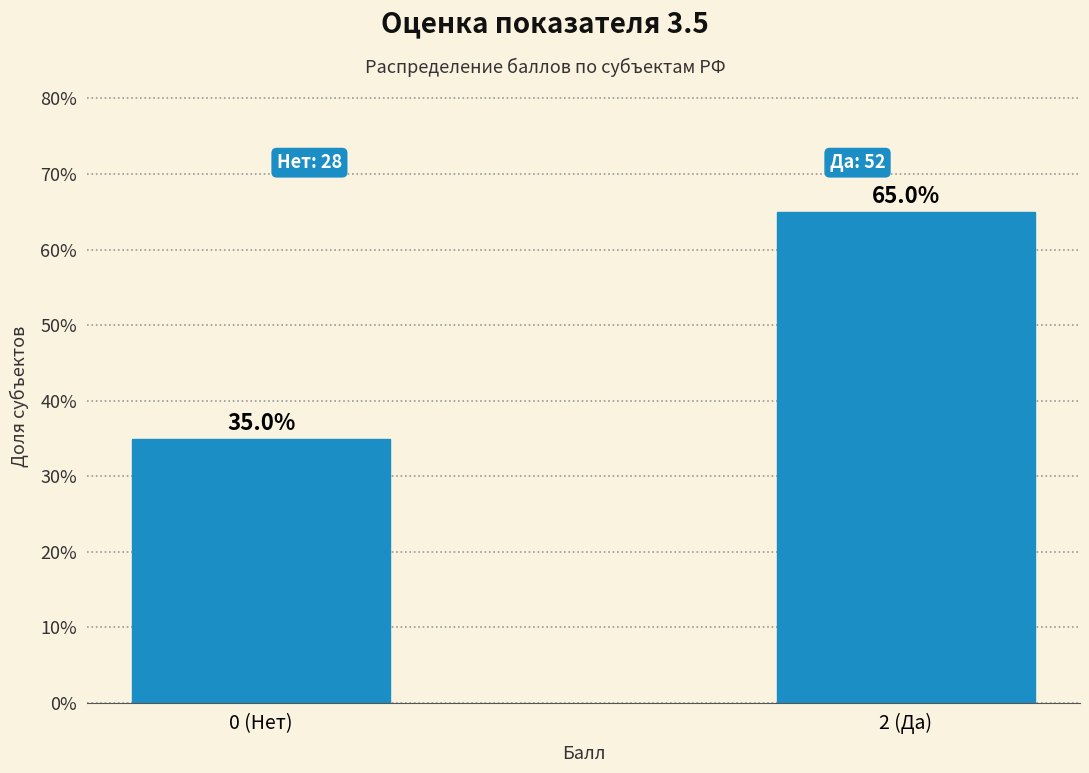

Reading left to right, list all the values displayed in this chart.

0 (Нет)=35	2 (Да)=65